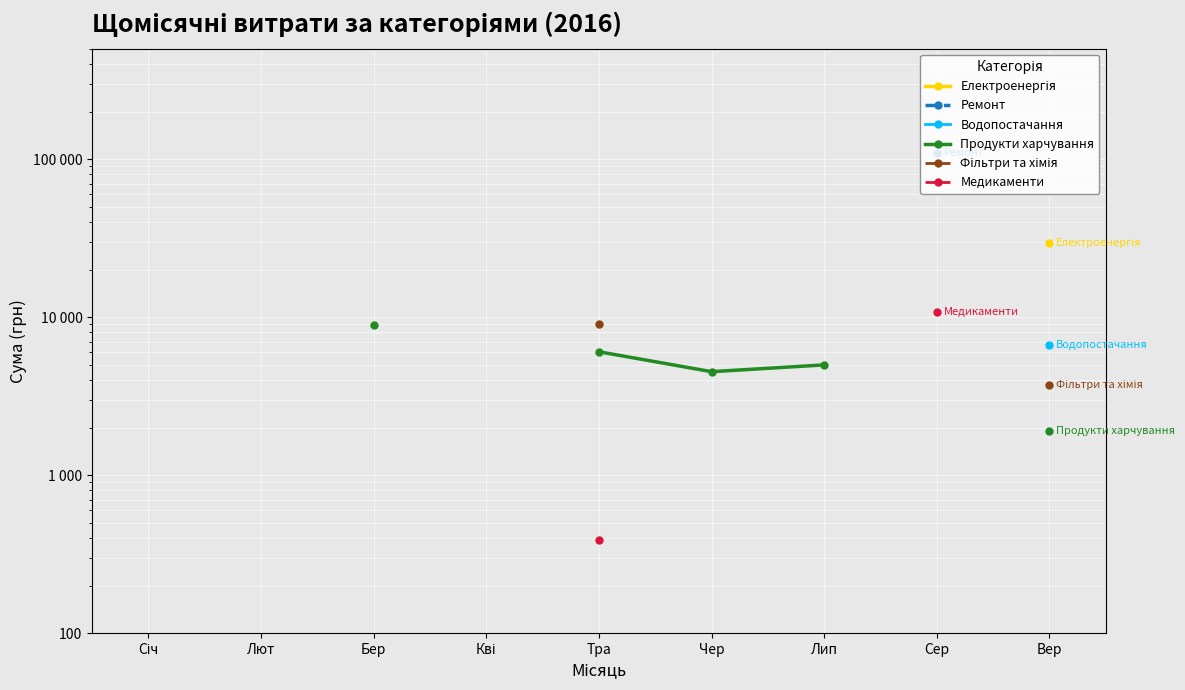

Is the value of Фільтри та хімія at Вер greater than the value of Ремонт at Тра?

No